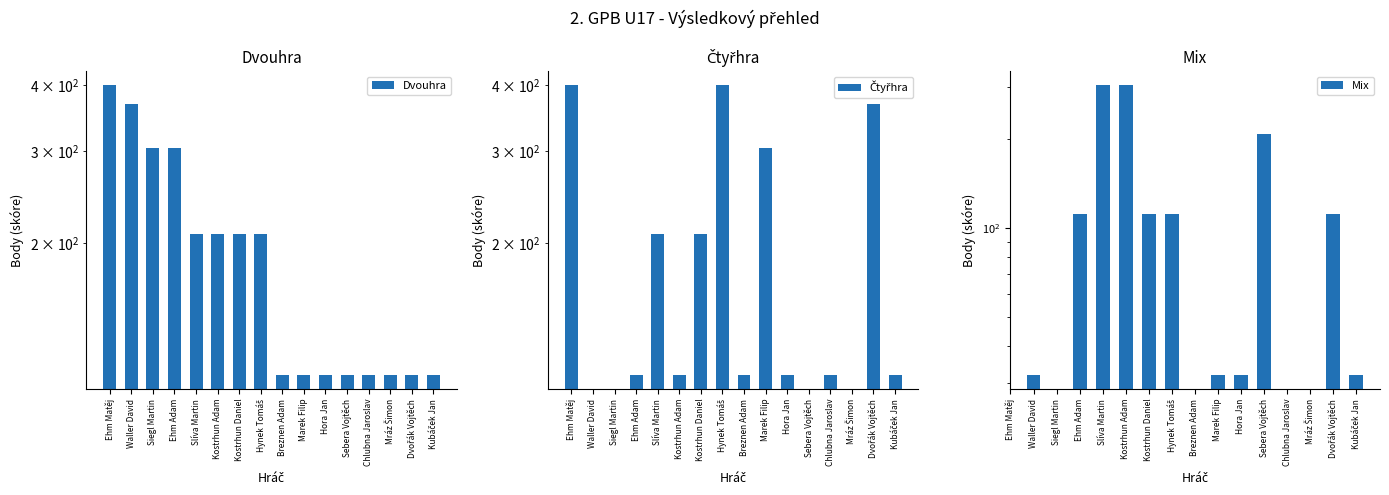

At which label does Dvouhra first exceed 208?

Ehm Matěj